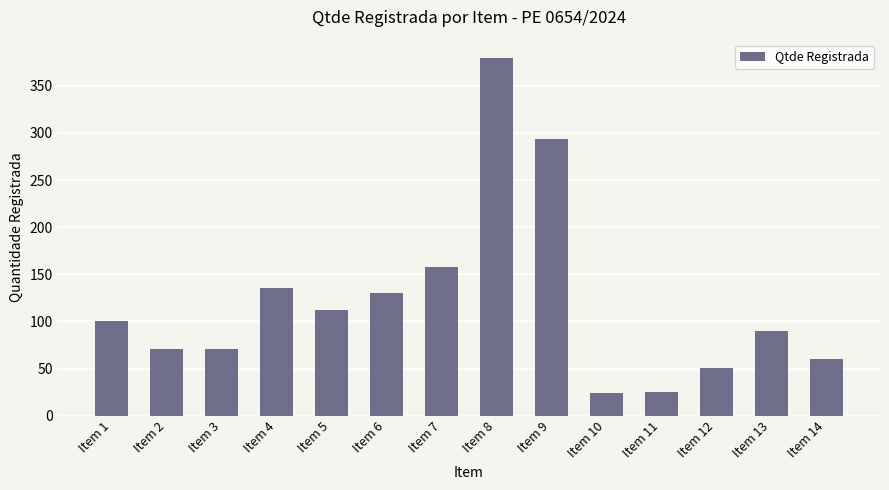

At which label is the value closest to 202?

Item 7